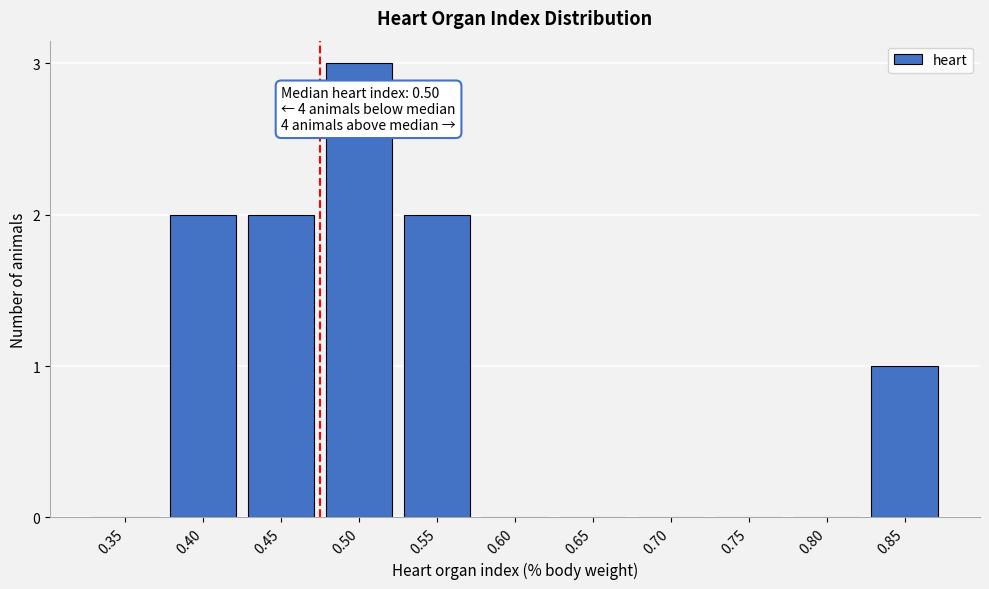

Reading left to right, transcribe all the data shown in this chart.

0.35=0	0.40=2	0.45=2	0.50=3	0.55=2	0.60=0	0.65=0	0.70=0	0.75=0	0.80=0	0.85=1